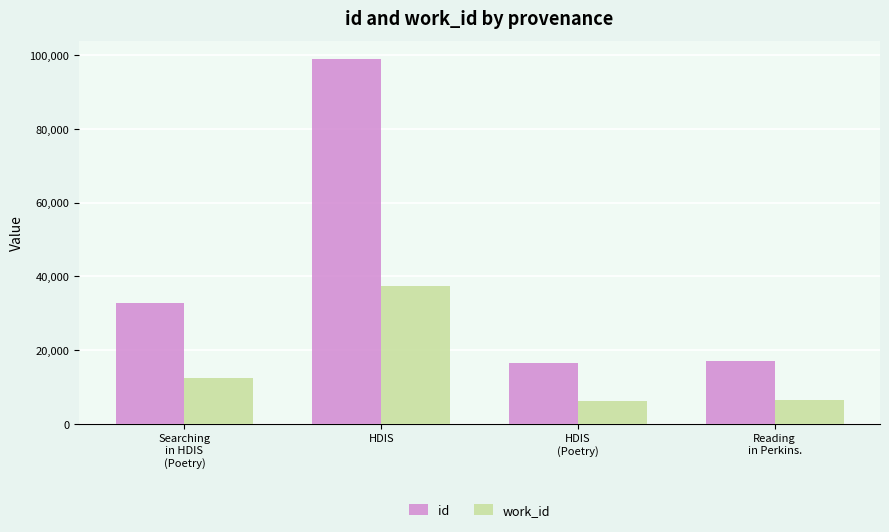

Which series has the largest range (max minus min)?

id